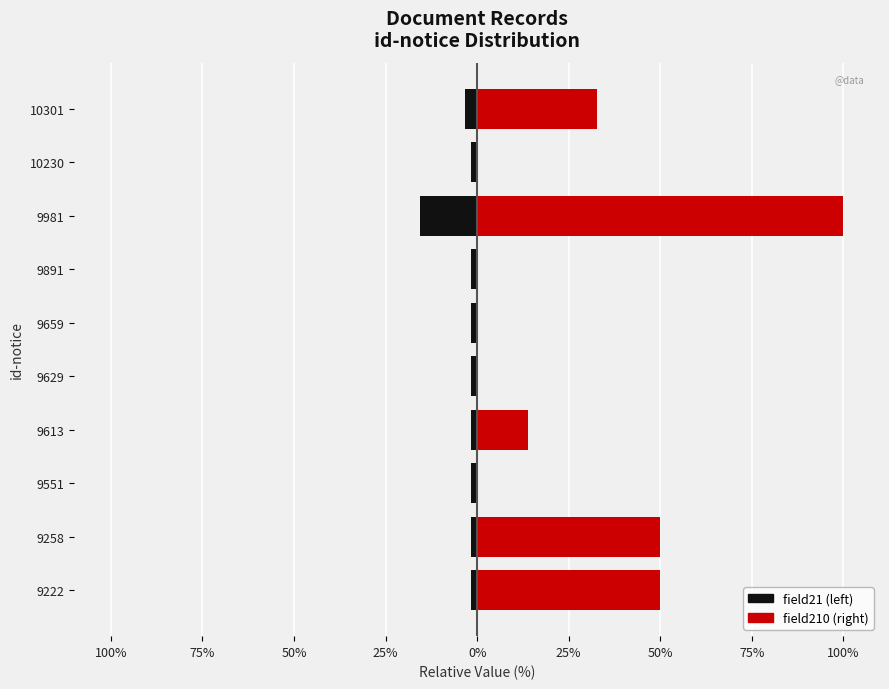

What is the total value across all series at 9222?

48.3